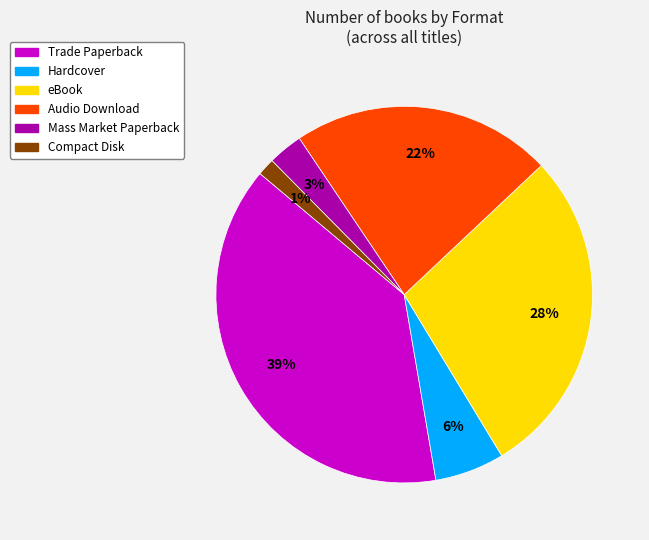

Is there a majority slice in this chart?

No